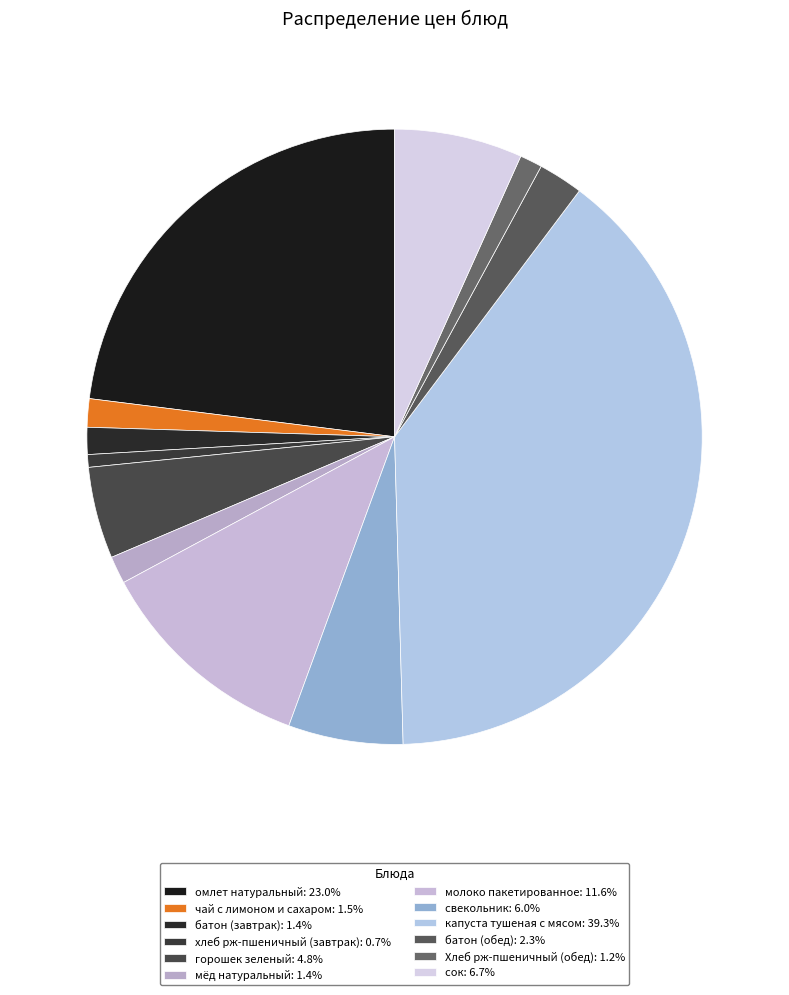

How many segments does this pie chart have?

12